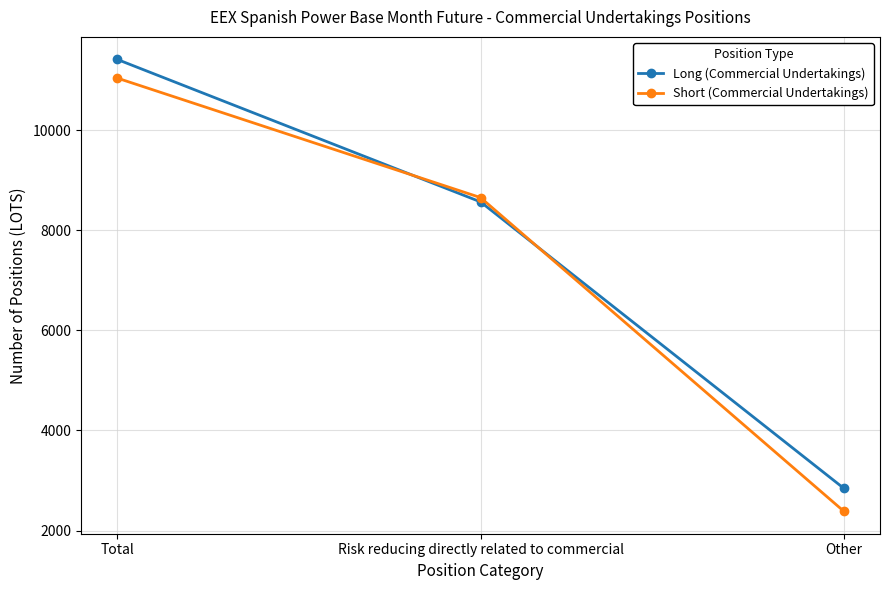

At which label is Short (Commercial Undertakings) closest to 6716?

Risk reducing directly related to commercial